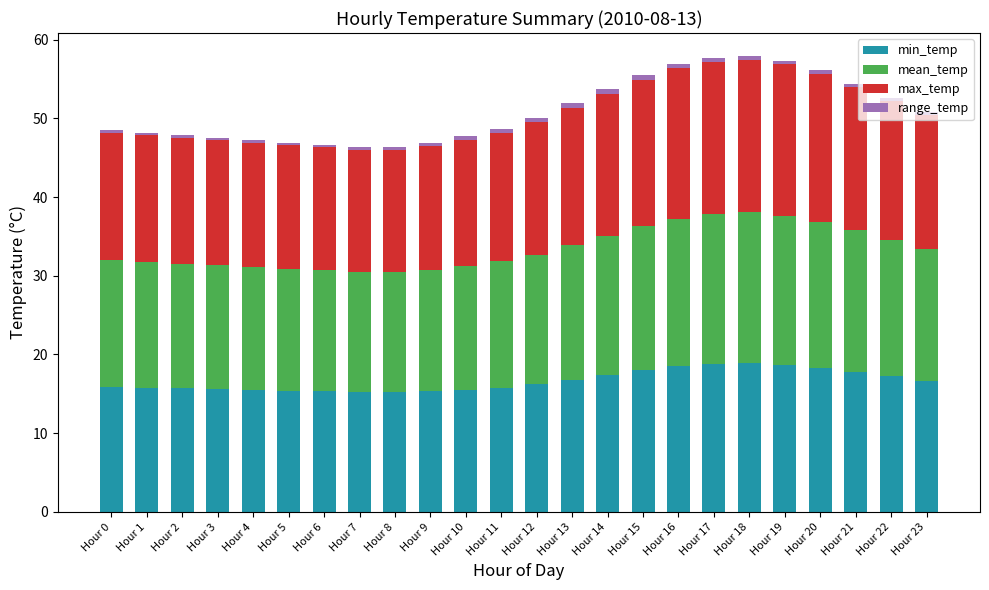

True or false: min_temp has a value of 15.7 at Hour 2.

True